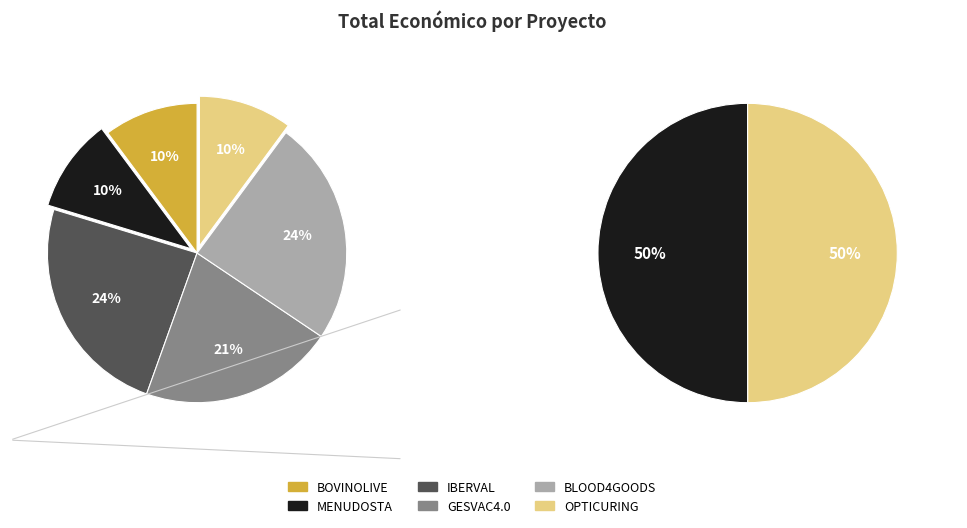

Is there a majority slice in this chart?

No